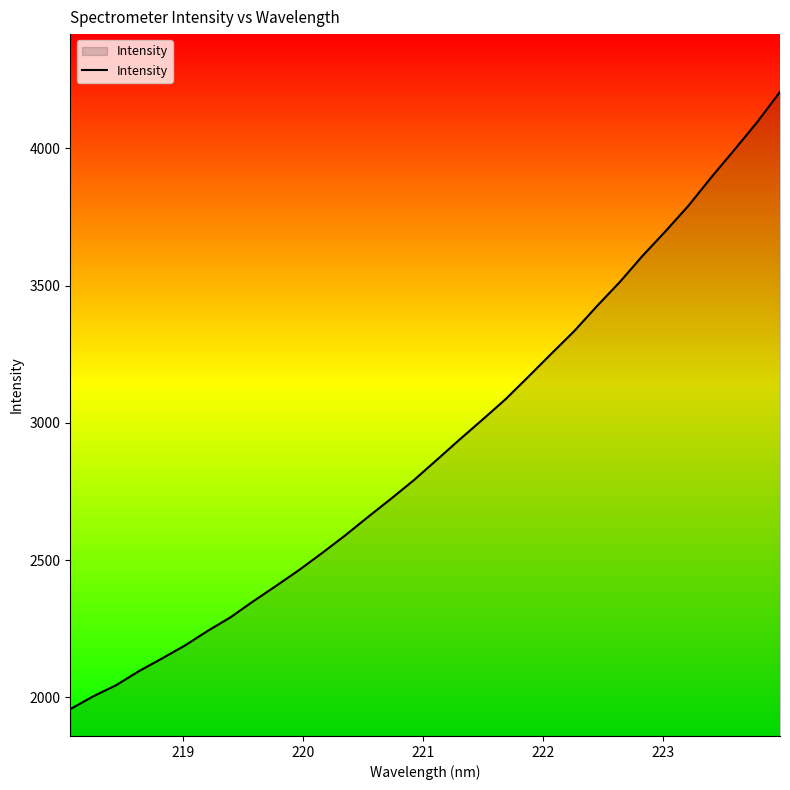

What is the difference between the maximum and minimum values?

2248.3